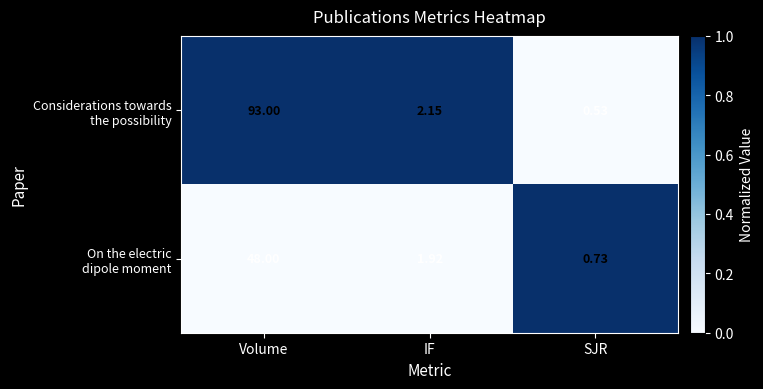

At which category is the sum across all series the highest?

Volume